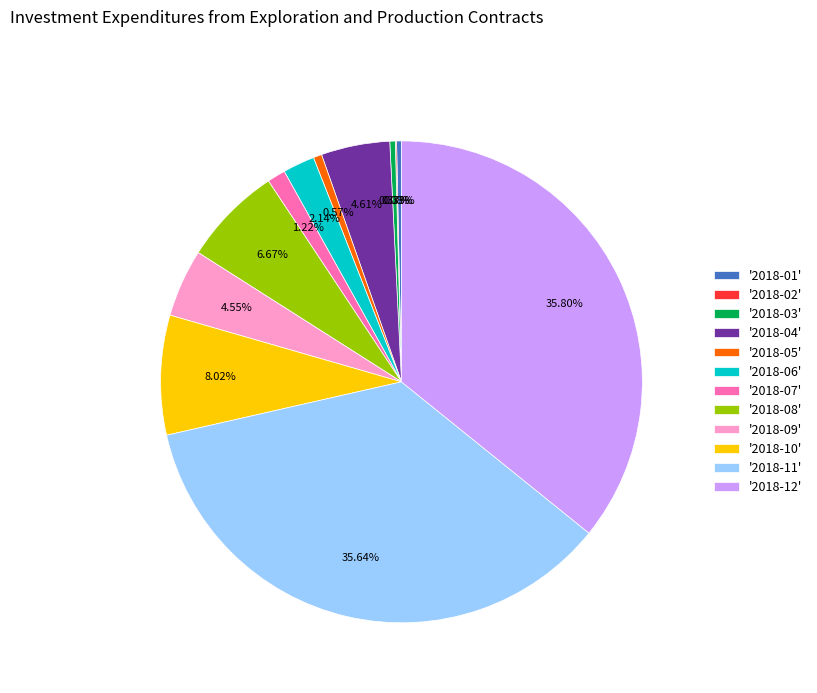

To the nearest percent, what is the difference between the largest and smallest slice percentages?

36%